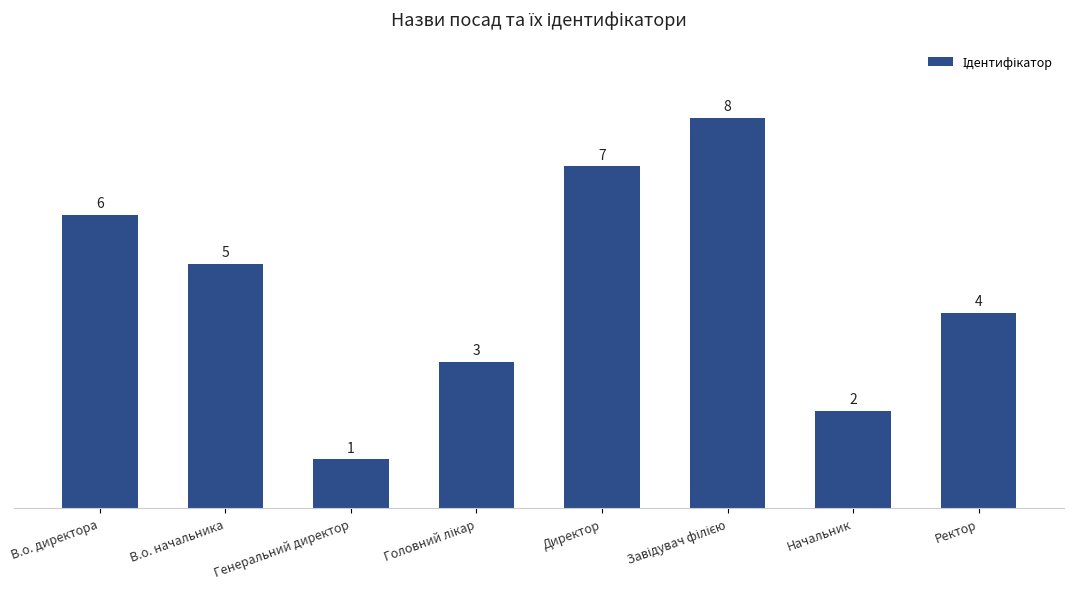

Which label corresponds to the smallest value in the chart?

Генеральний директор